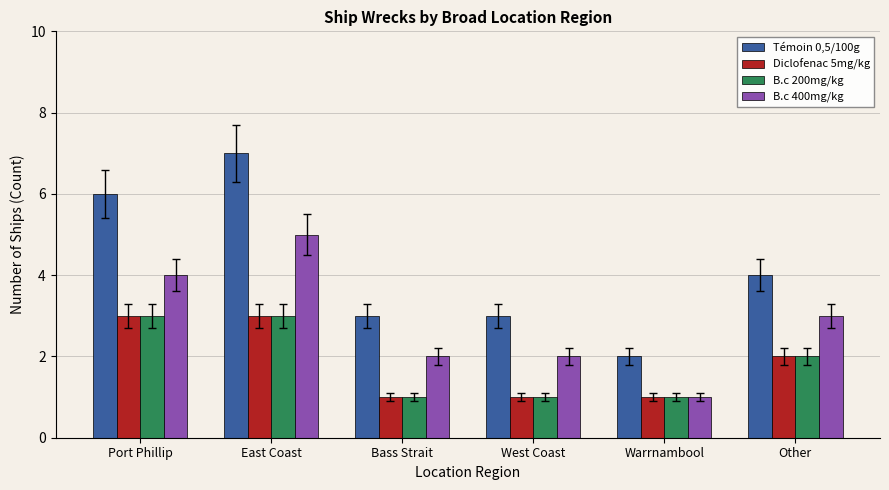

Where is Diclofenac 5mg/kg nearest to the value 2?

Other